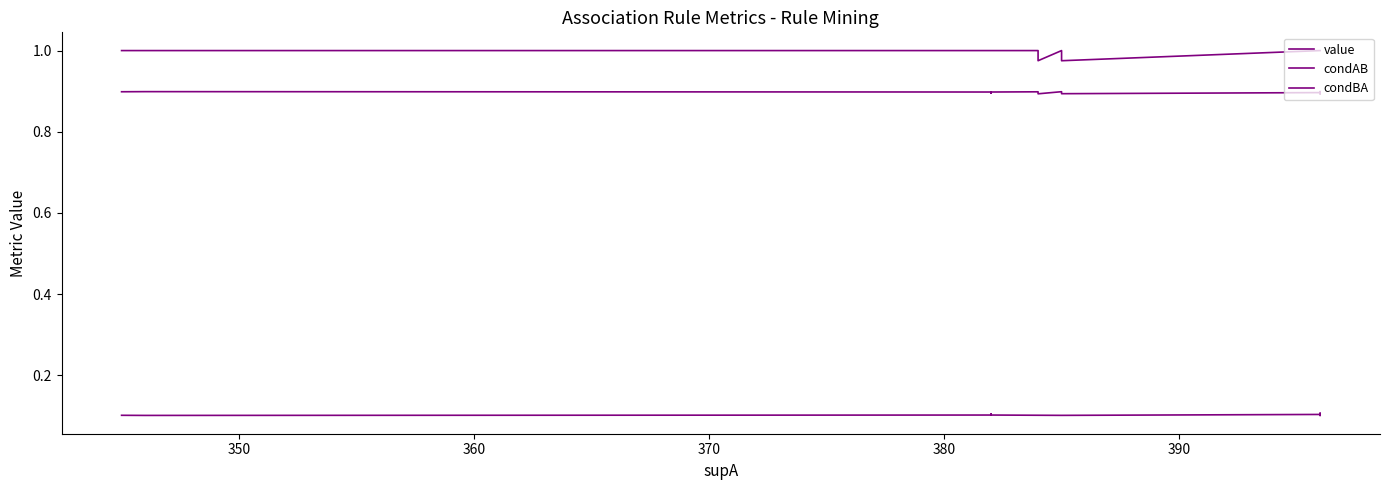

Count the condAB values in the range 0 to 1.

20